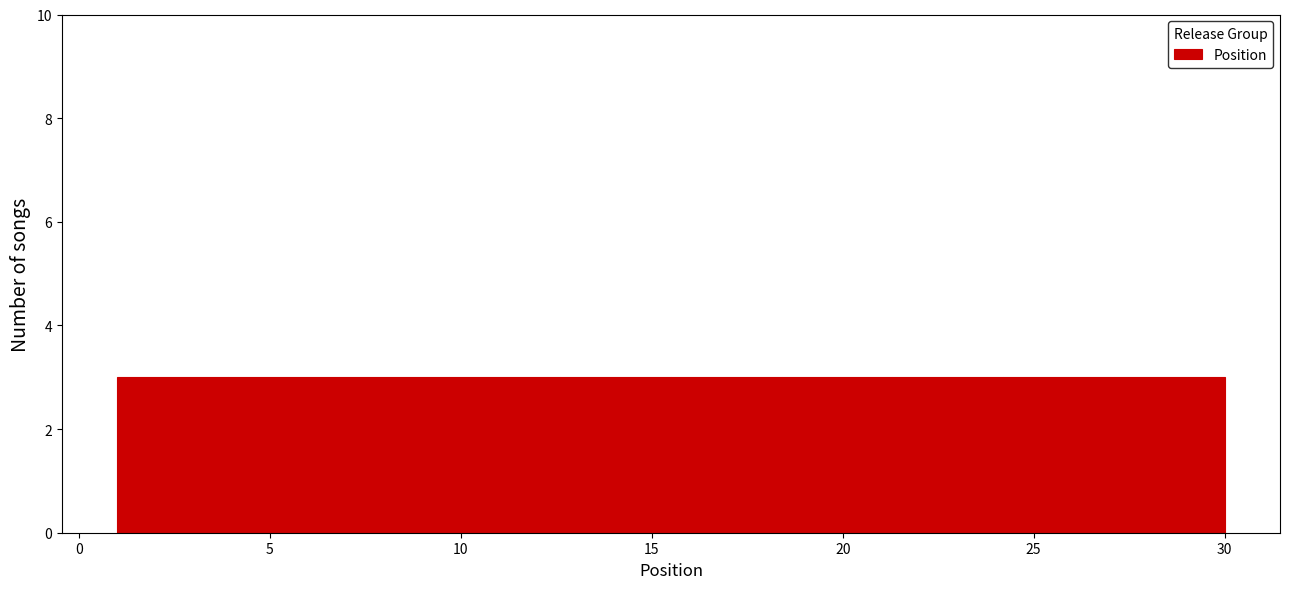

Reading left to right, transcribe this chart: for each bar, give the range it covers on the x-axis and its height. Neither the bar edges nor the heights are printed on the chart, so give them approximately, as read against the axes.

1.0 to 3.9: 3
3.9 to 6.8: 3
6.8 to 9.7: 3
9.7 to 12.6: 3
12.6 to 15.5: 3
15.5 to 18.4: 3
18.4 to 21.3: 3
21.3 to 24.2: 3
24.2 to 27.1: 3
27.1 to 30.0: 3